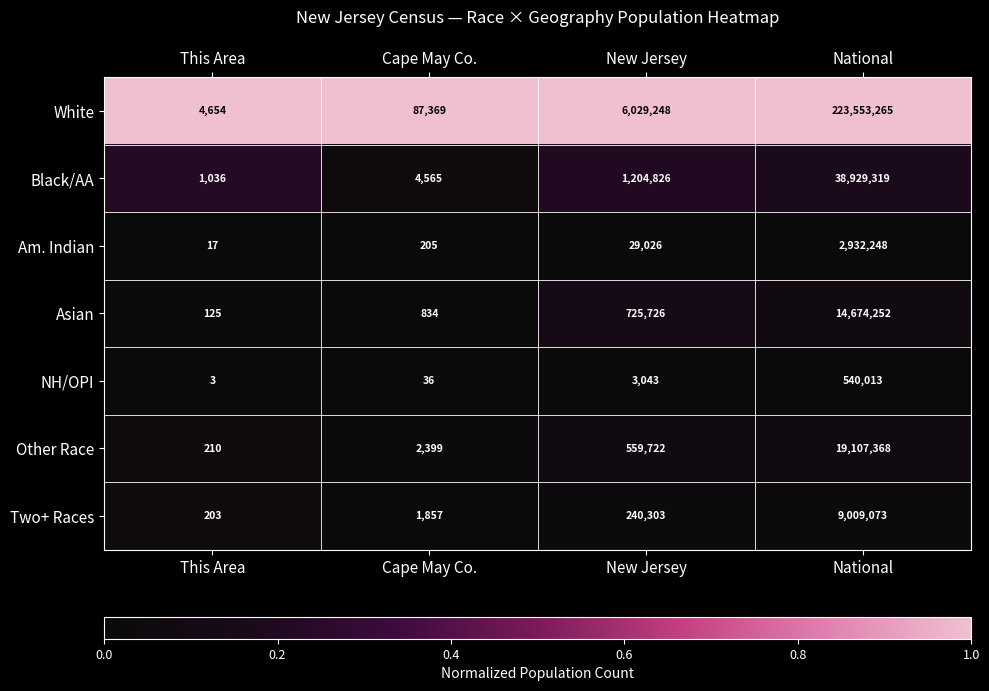

Reading left to right, what are all the values shown in this chart?

White: This Area=4654	Cape May Co.=87369	New Jersey=6029248	National=223553265
Black/AA: This Area=1036	Cape May Co.=4565	New Jersey=1204826	National=38929319
Am. Indian: This Area=17	Cape May Co.=205	New Jersey=29026	National=2932248
Asian: This Area=125	Cape May Co.=834	New Jersey=725726	National=14674252
NH/OPI: This Area=3	Cape May Co.=36	New Jersey=3043	National=540013
Other Race: This Area=210	Cape May Co.=2399	New Jersey=559722	National=19107368
Two+ Races: This Area=203	Cape May Co.=1857	New Jersey=240303	National=9009073